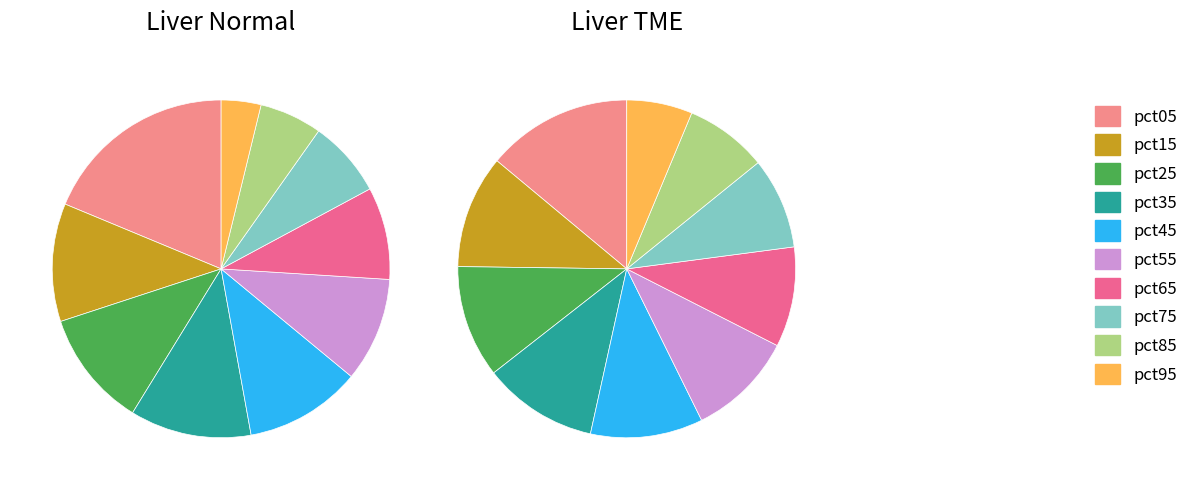

How many segments does this pie chart have?

10